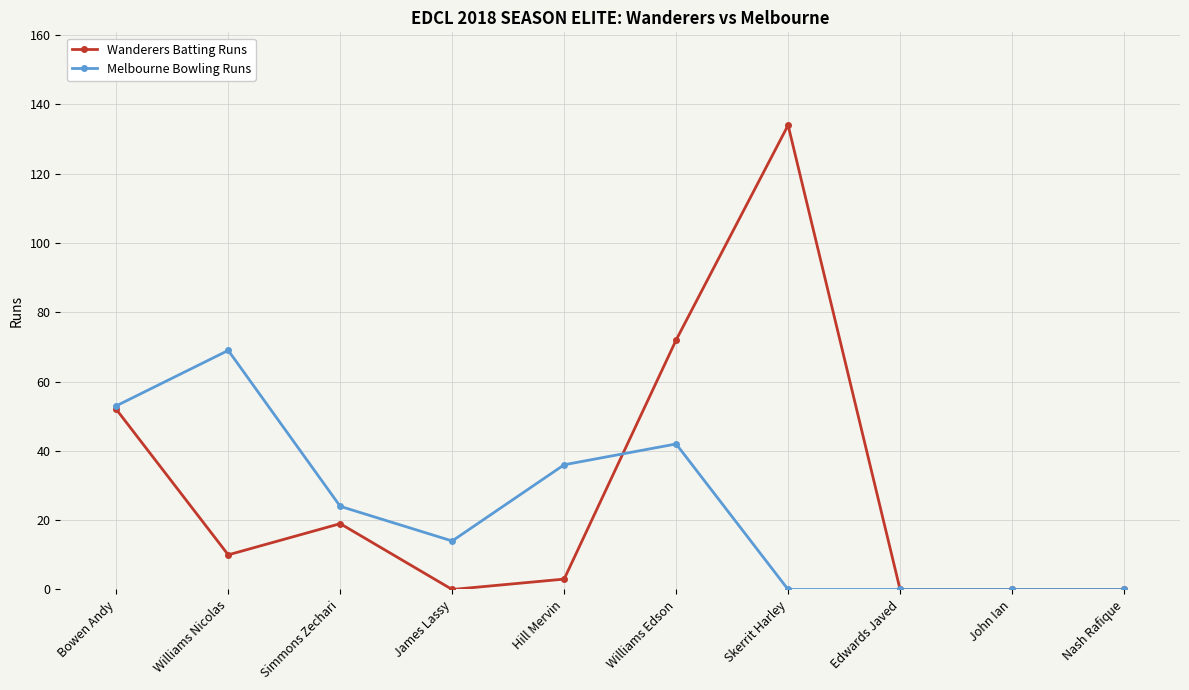

At which label does Melbourne Bowling Runs first exceed 24?

Bowen Andy